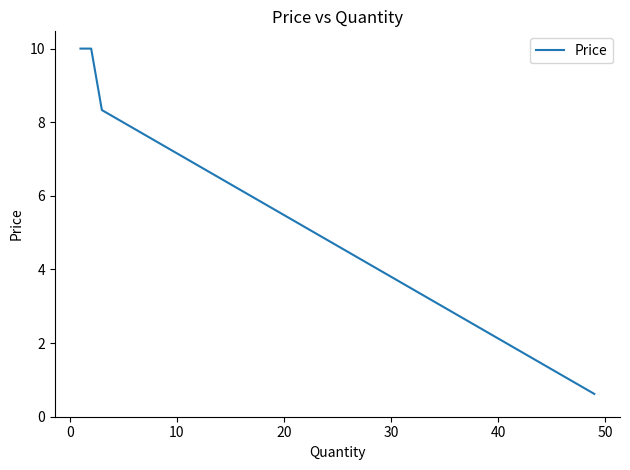

What position from the right is 30?

2